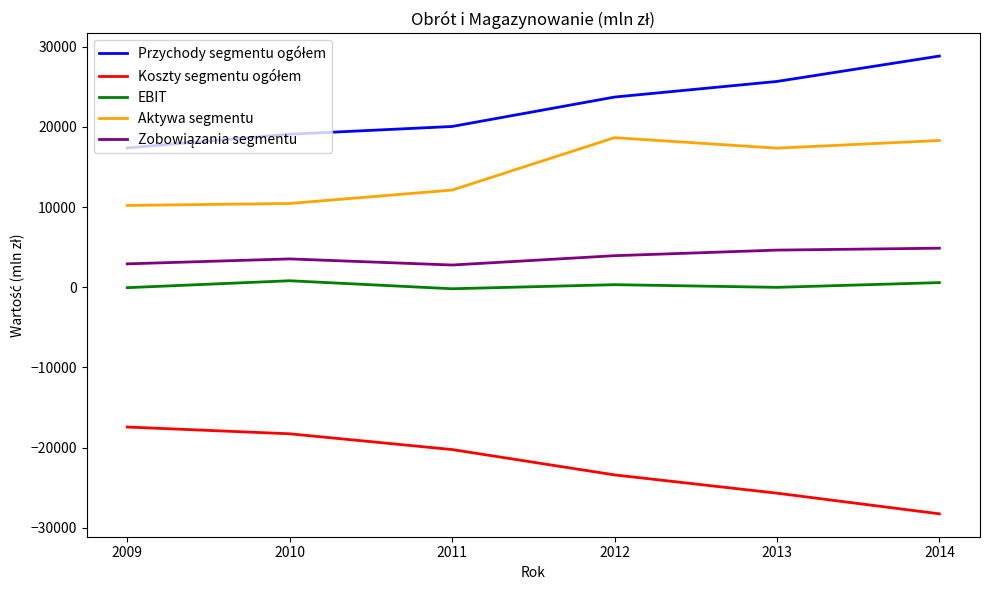

What is the total value across all series at 2012?

23237